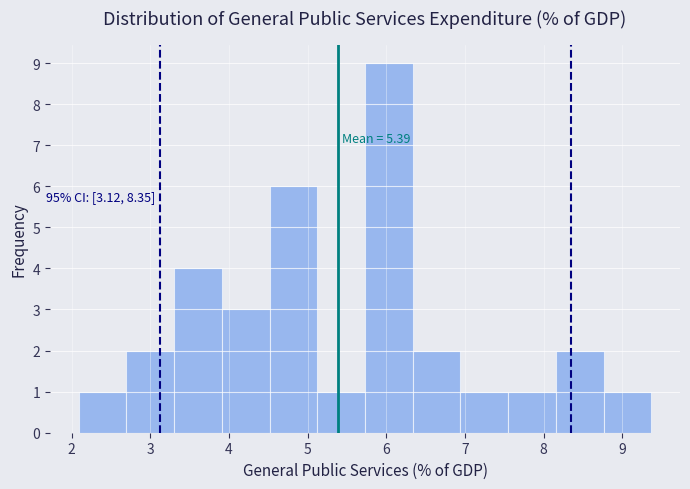

Which range on the x-axis has the tallest bar?

5.7 to 6.3